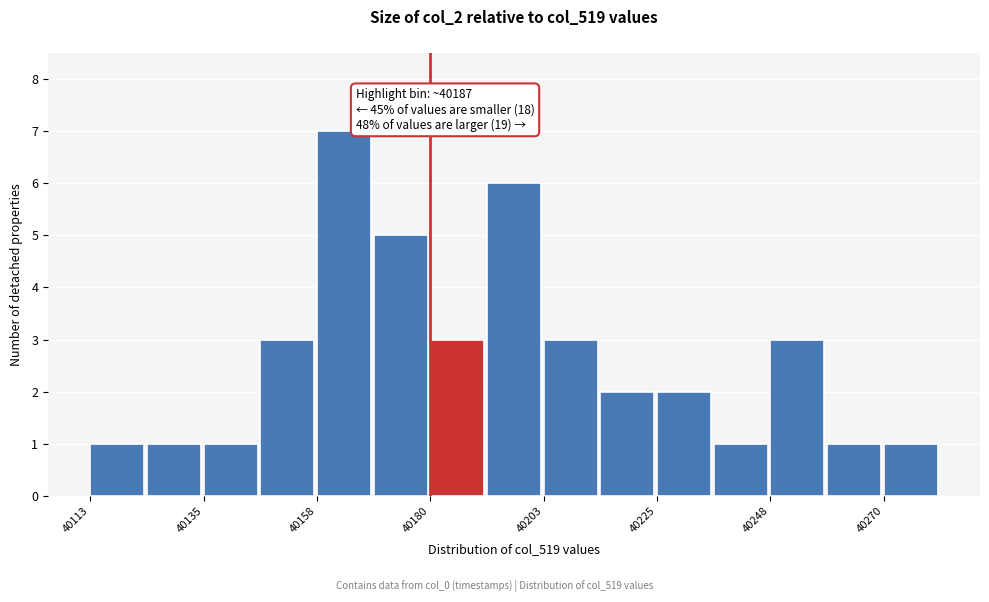

Around what value on the x-axis is the tallest bar? Give the approximate position of its centre, as read against the axis.

40165